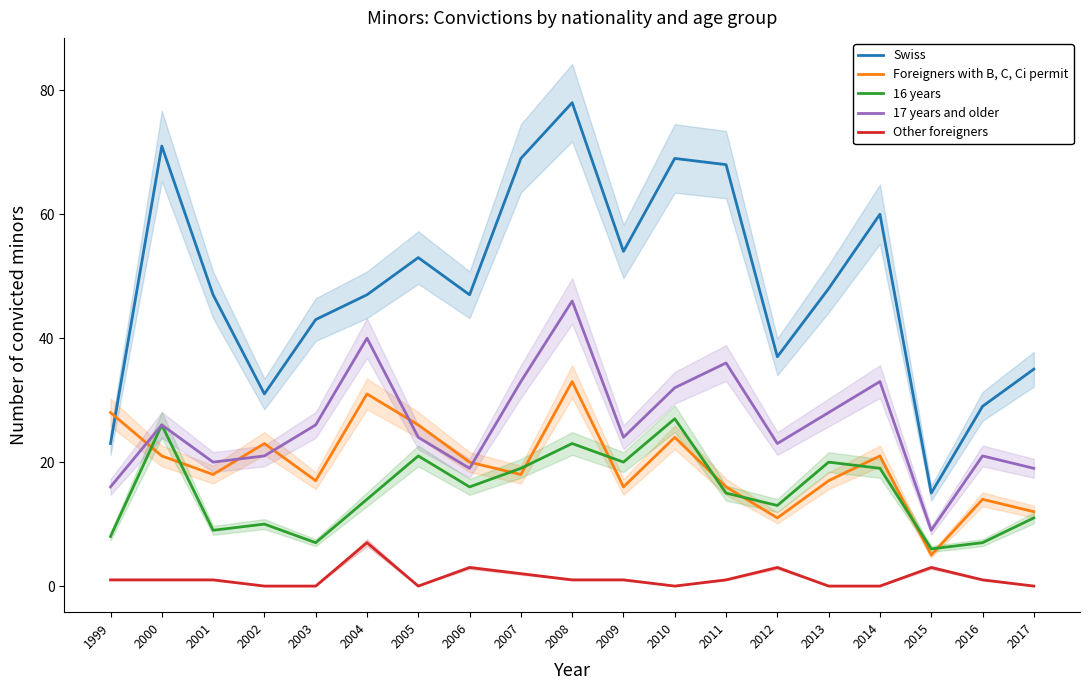

What is the total value across all series at 2015?

38